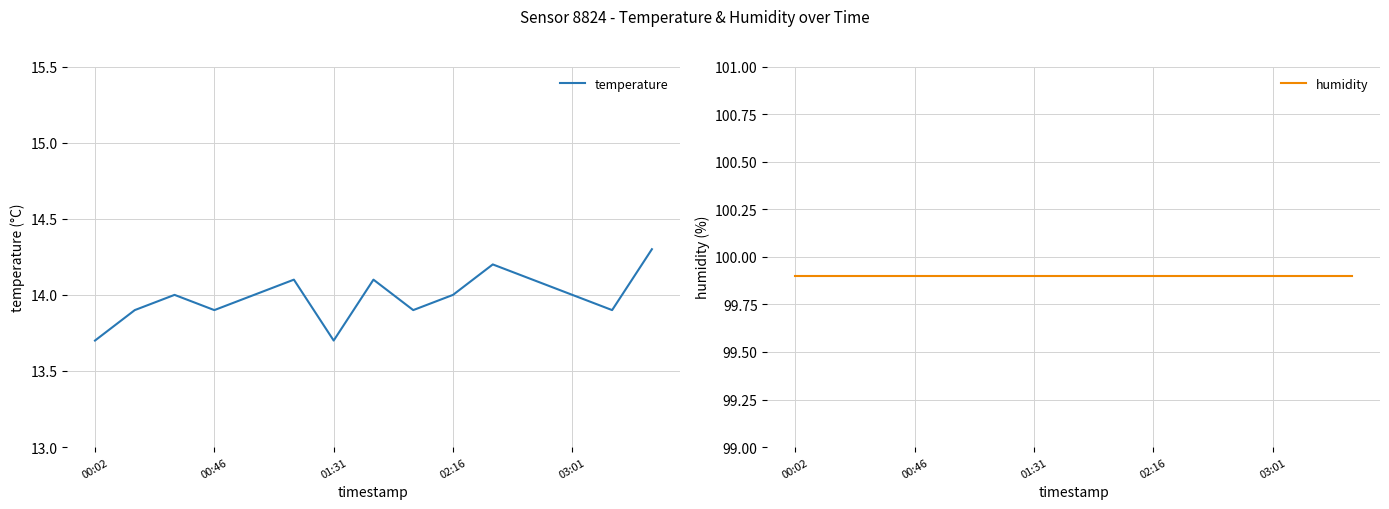

How many temperature values are between 13 and 14?

10